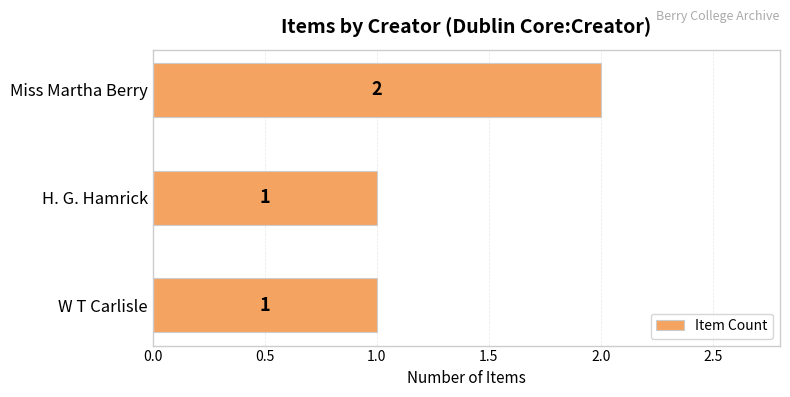

Which has a higher value, Miss Martha Berry or W T Carlisle?

Miss Martha Berry